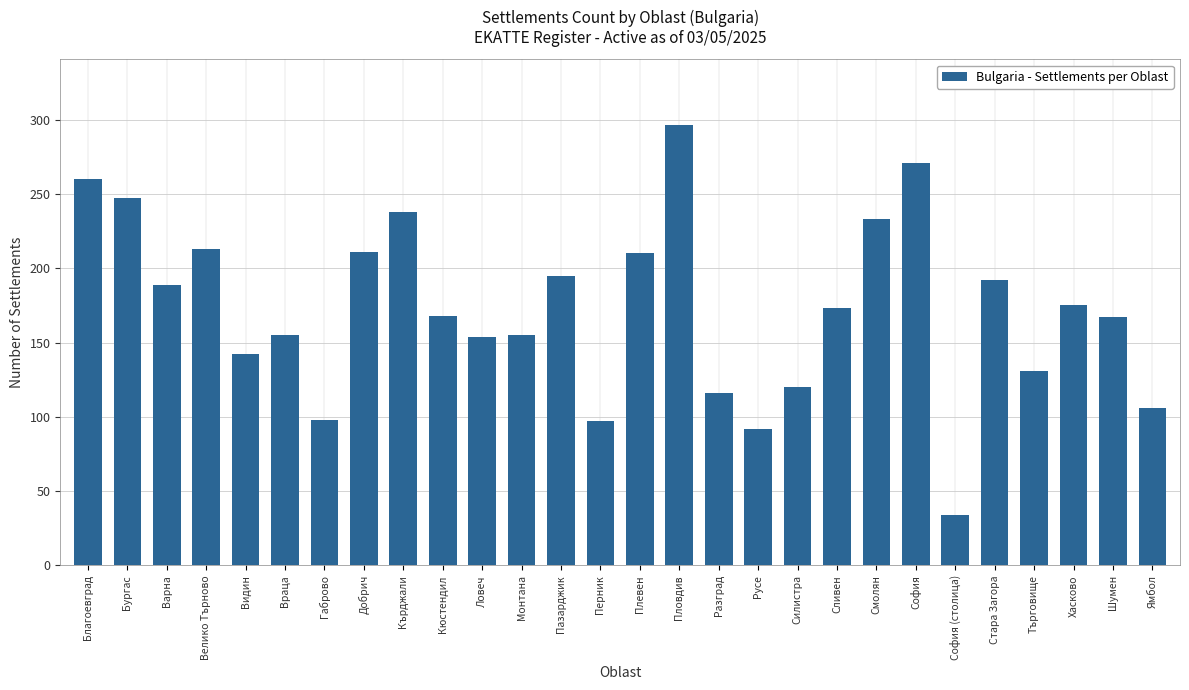

How many values are below 173?

14